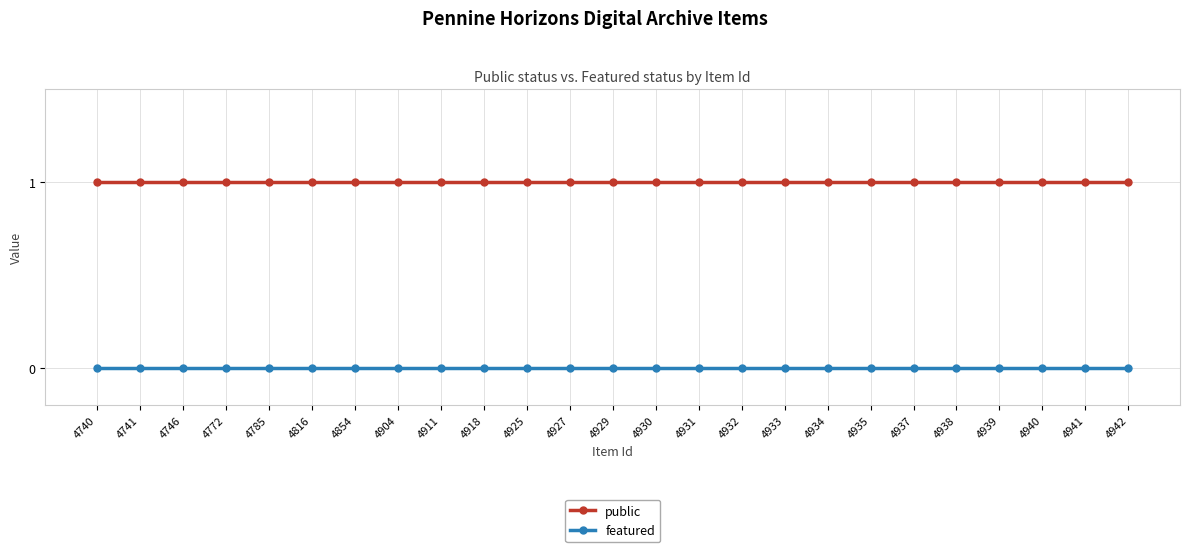

Reading left to right, extract all data points from this chart.

public: 4740=1	4741=1	4746=1	4772=1	4785=1	4816=1	4854=1	4904=1	4911=1	4918=1	4925=1	4927=1	4929=1	4930=1	4931=1	4932=1	4933=1	4934=1	4935=1	4937=1	4938=1	4939=1	4940=1	4941=1	4942=1
featured: 4740=0	4741=0	4746=0	4772=0	4785=0	4816=0	4854=0	4904=0	4911=0	4918=0	4925=0	4927=0	4929=0	4930=0	4931=0	4932=0	4933=0	4934=0	4935=0	4937=0	4938=0	4939=0	4940=0	4941=0	4942=0